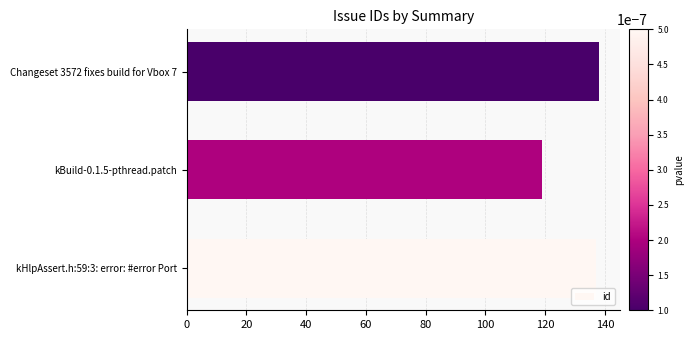

What is the minimum value shown in the chart?

119